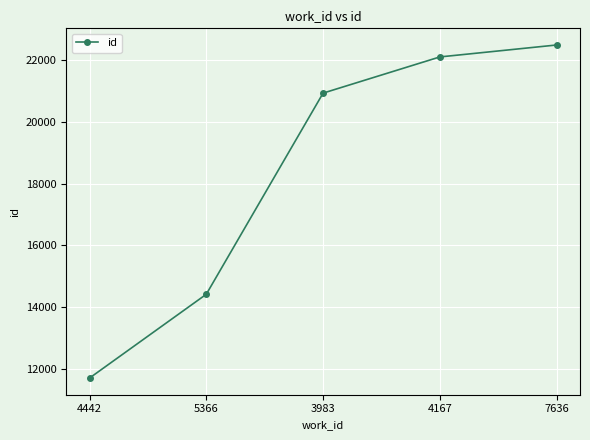

Which label corresponds to the largest value in the chart?

7636